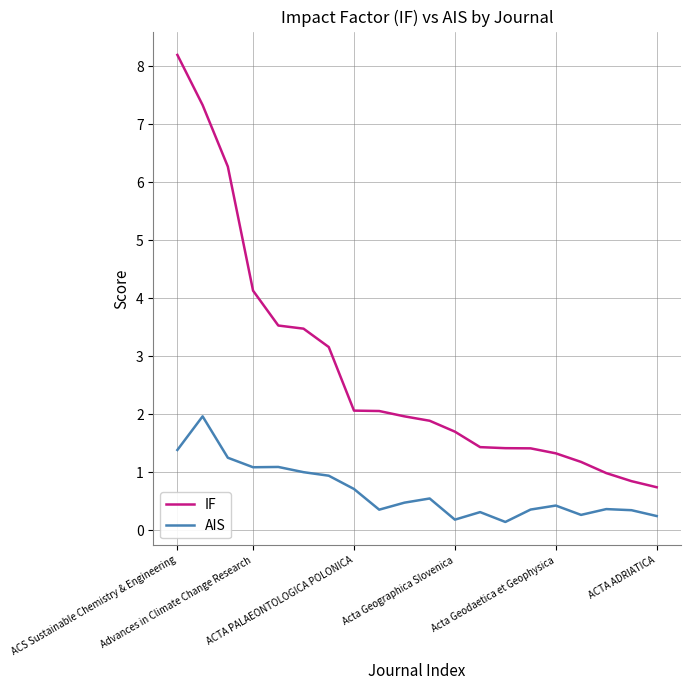

In AIS, how many points are lower than both neighbors (excluding endpoints)?

5